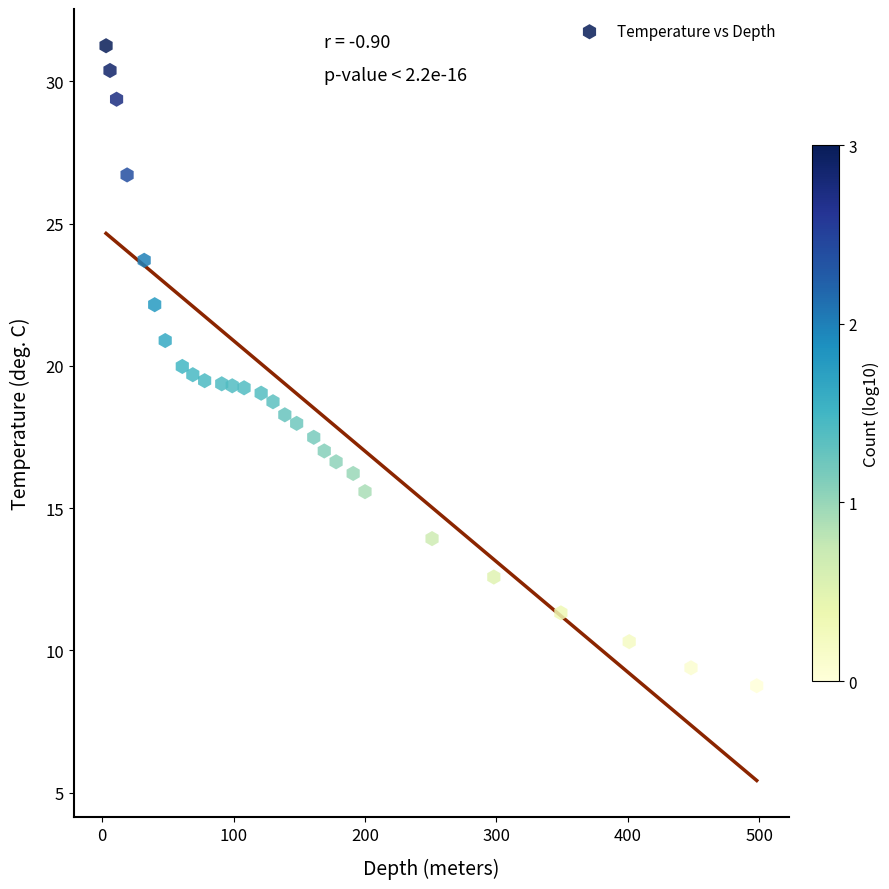

What is the range of Y values (max minus min)?

22.5